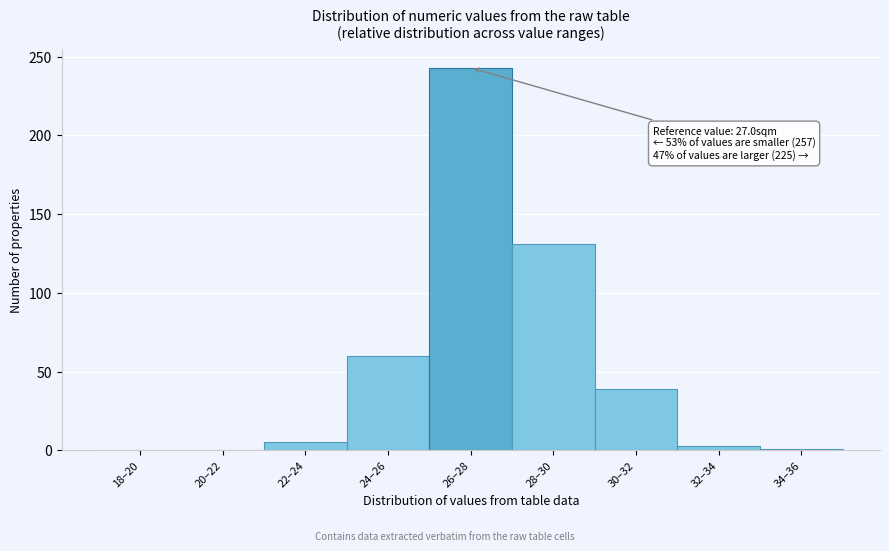

At which label is the value closest to 121?

28–30